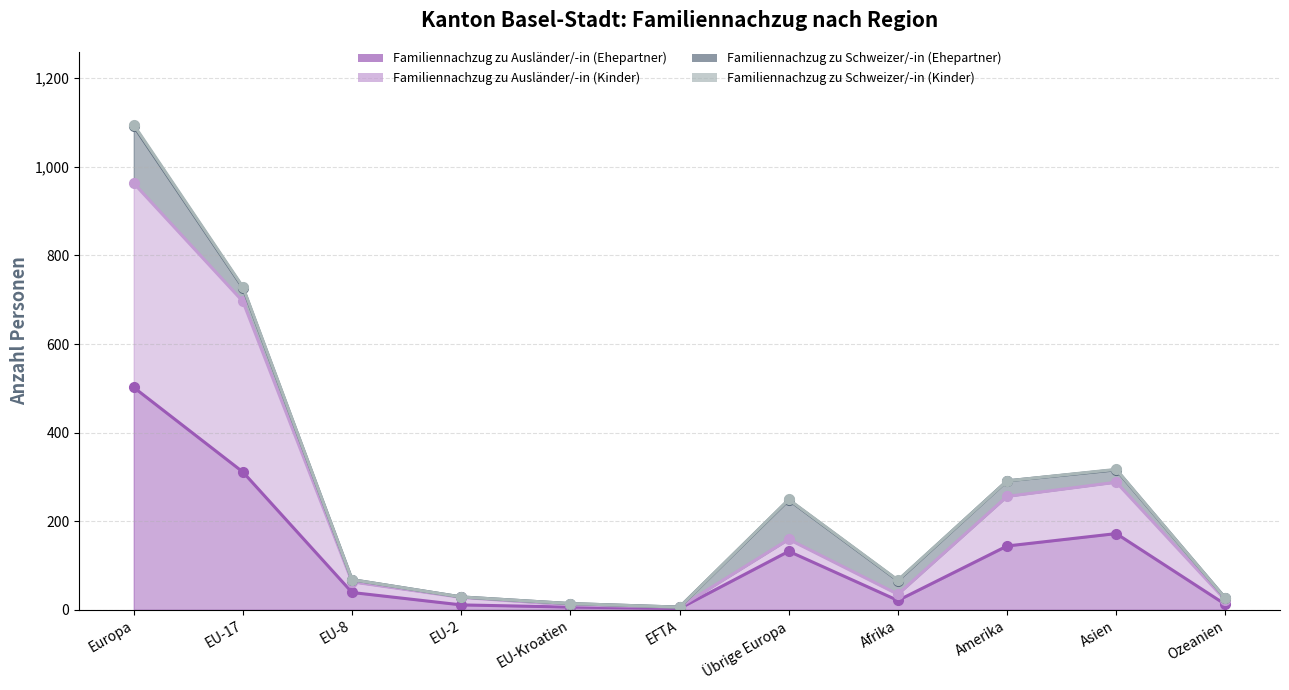

What is the difference between the Familiennachzug zu Ausländer/-in (Ehepartner) values at Übrige Europa and EU-Kroatien?

126